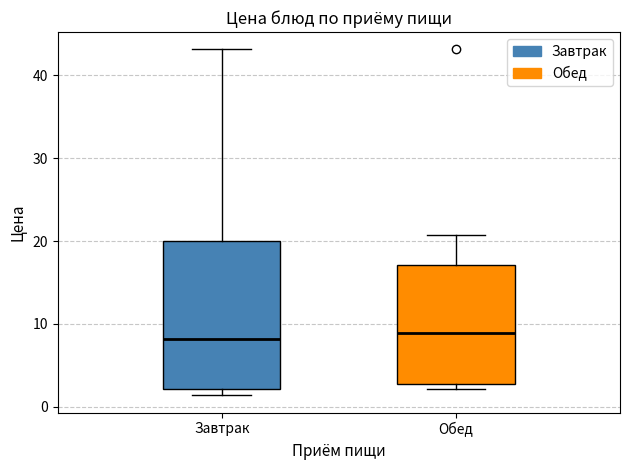

Comparing the boxes themselves (not the whiskers), which one is the tallest?

Завтрак